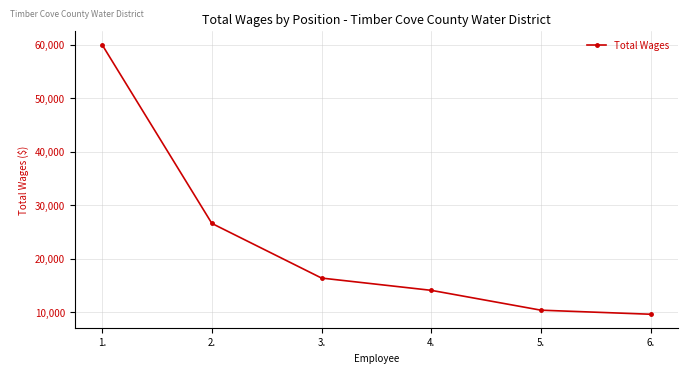

How many series are shown in this chart?

1